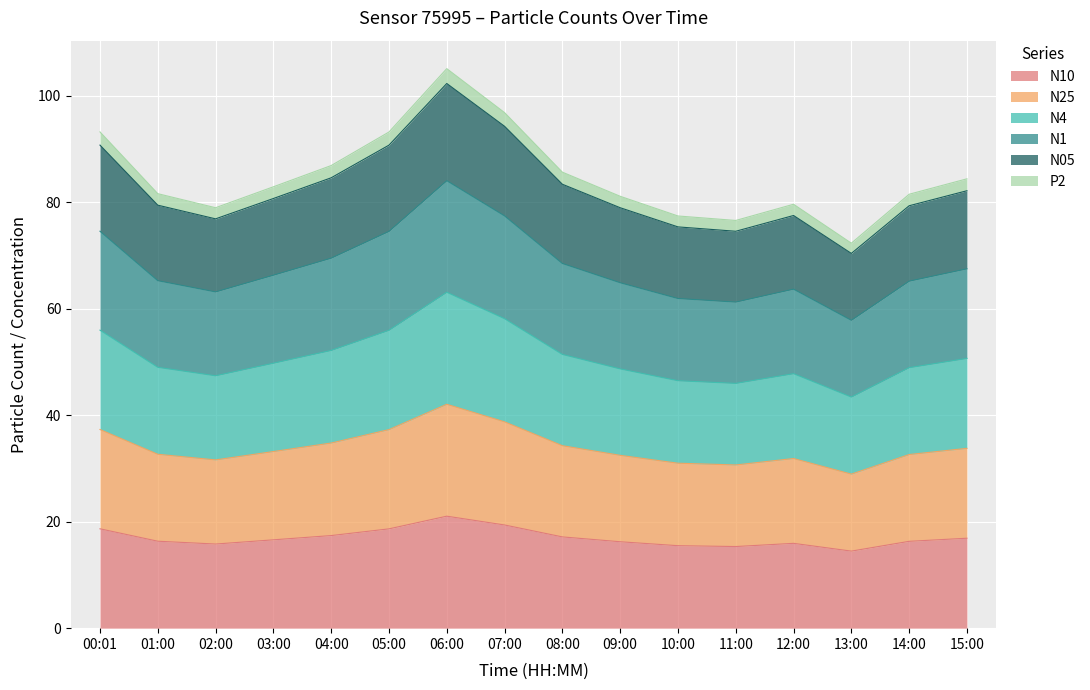

What is the total value across all series at 15:00?

84.4